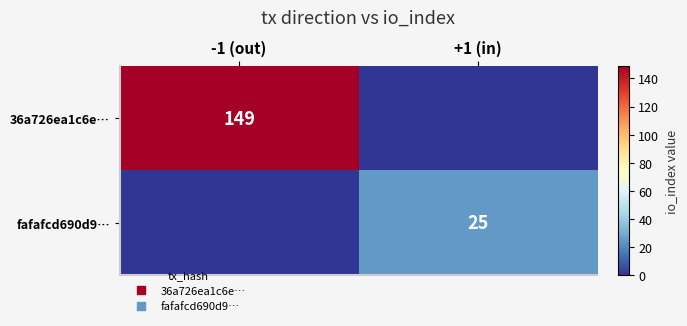

Which category has the highest value in the fafafcd690d9… series?

+1 (in)